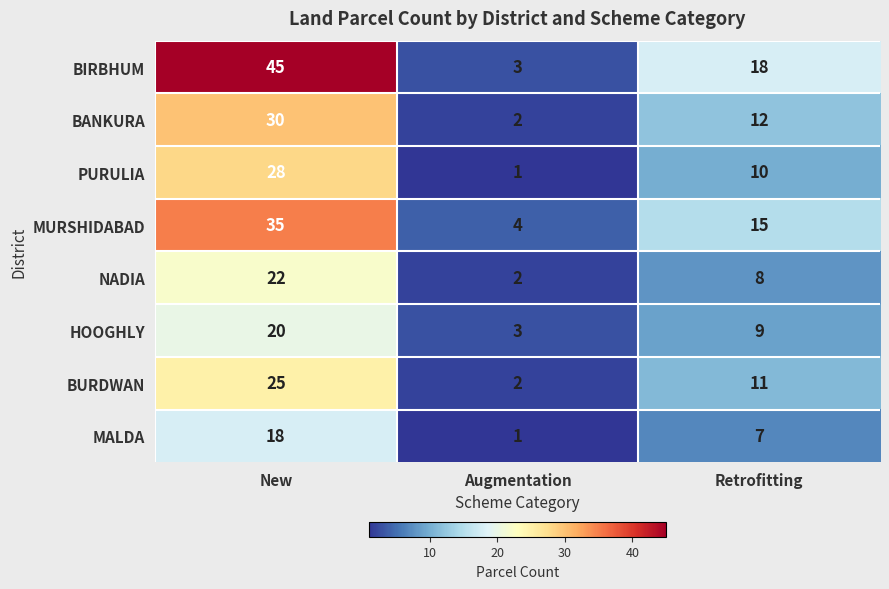

Reading right to left, list all the values displayed in this chart.

BIRBHUM: Retrofitting=18	Augmentation=3	New=45
BANKURA: Retrofitting=12	Augmentation=2	New=30
PURULIA: Retrofitting=10	Augmentation=1	New=28
MURSHIDABAD: Retrofitting=15	Augmentation=4	New=35
NADIA: Retrofitting=8	Augmentation=2	New=22
HOOGHLY: Retrofitting=9	Augmentation=3	New=20
BURDWAN: Retrofitting=11	Augmentation=2	New=25
MALDA: Retrofitting=7	Augmentation=1	New=18